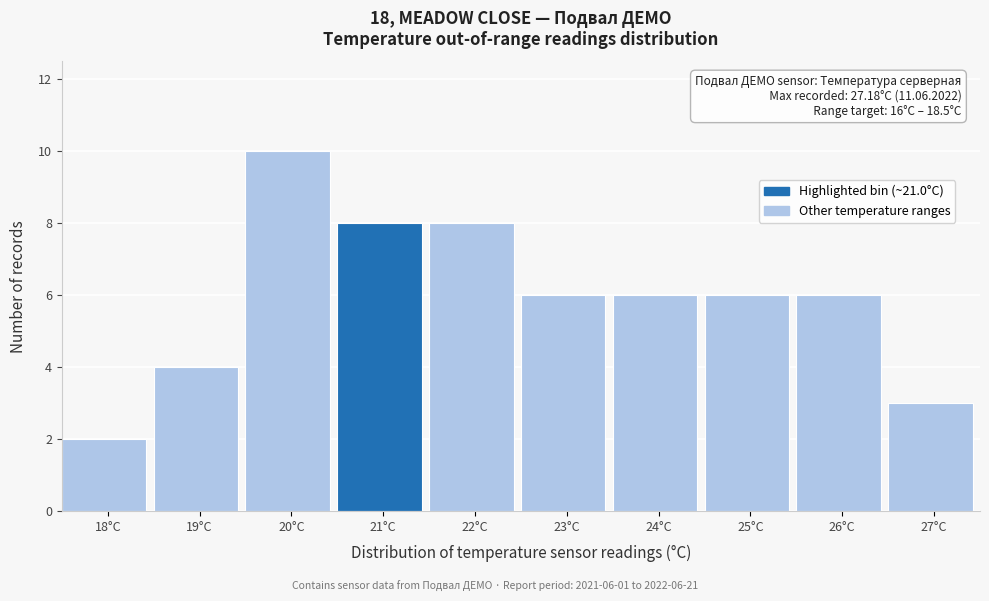

Reading left to right, list all the values displayed in this chart.

2	4	10	8	8	6	6	6	6	3